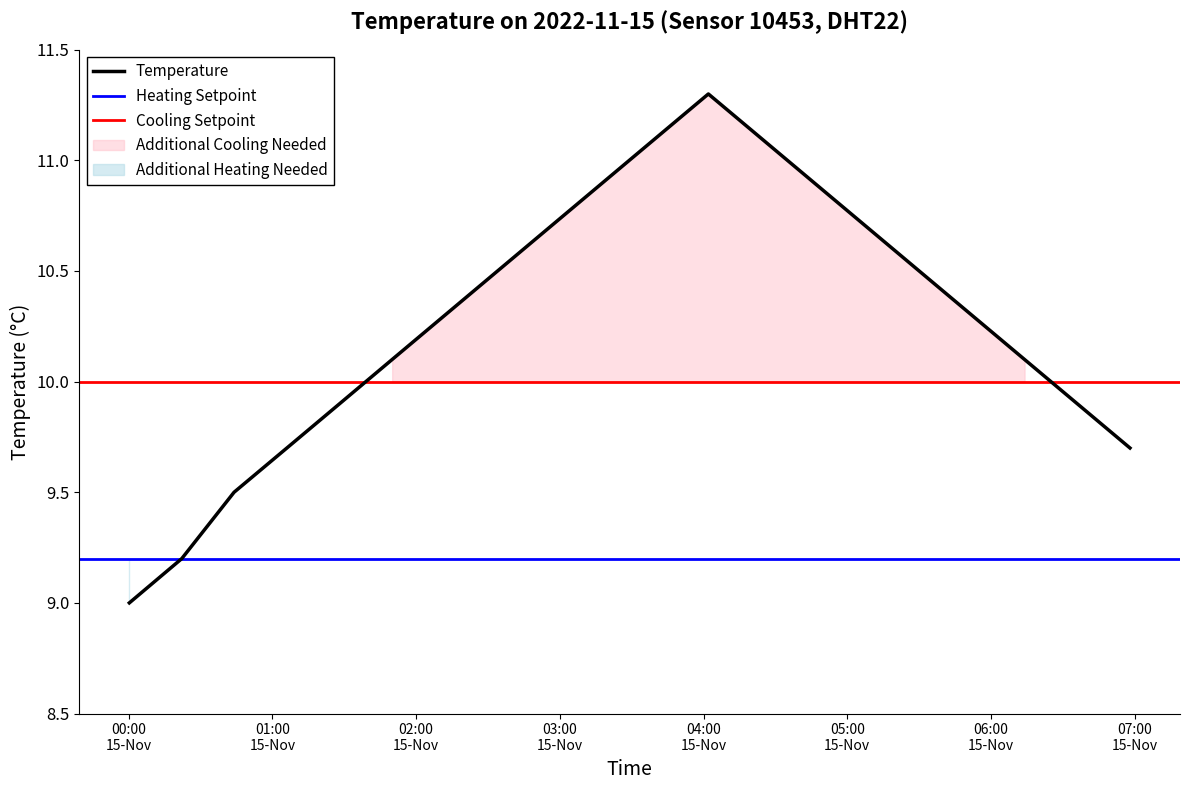

What is the minimum value for Temperature?

9.0